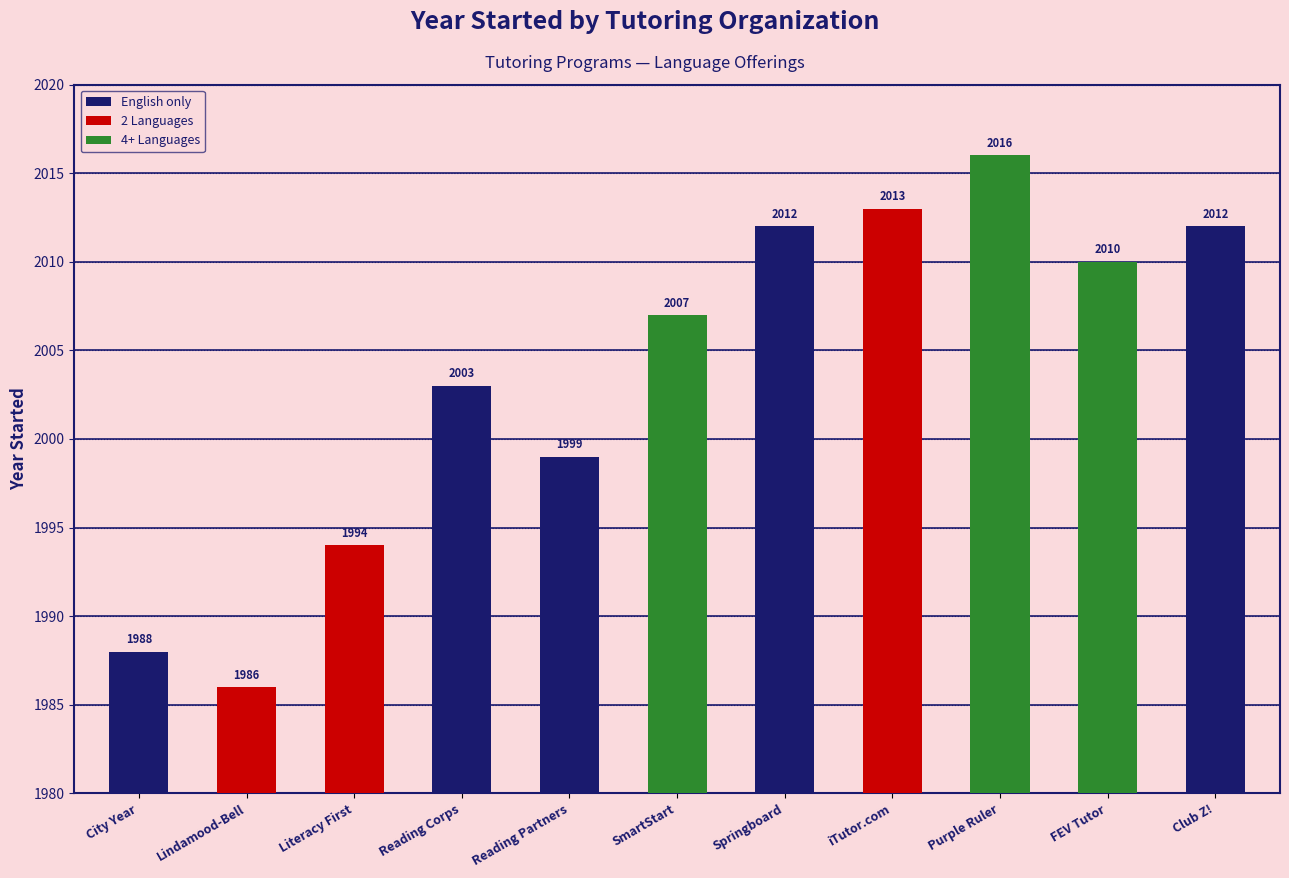

What is the difference between the maximum and minimum values?

30